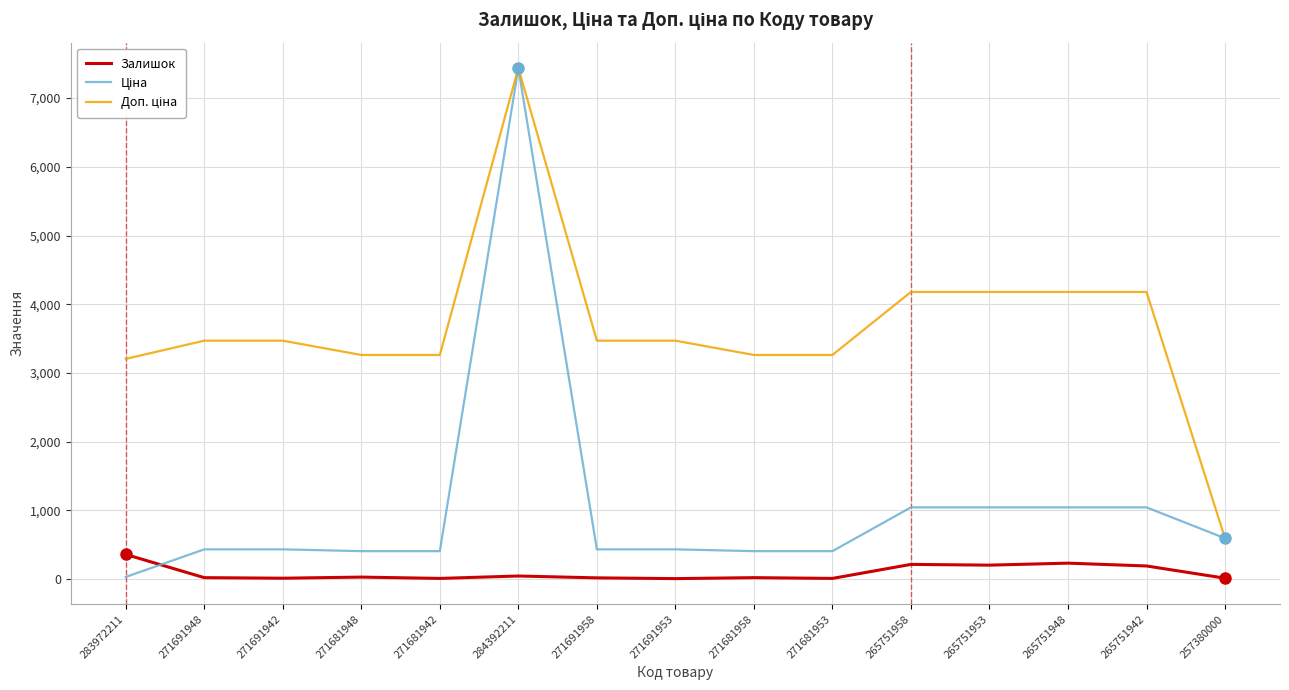

At which category is the sum across all series the highest?

284392211